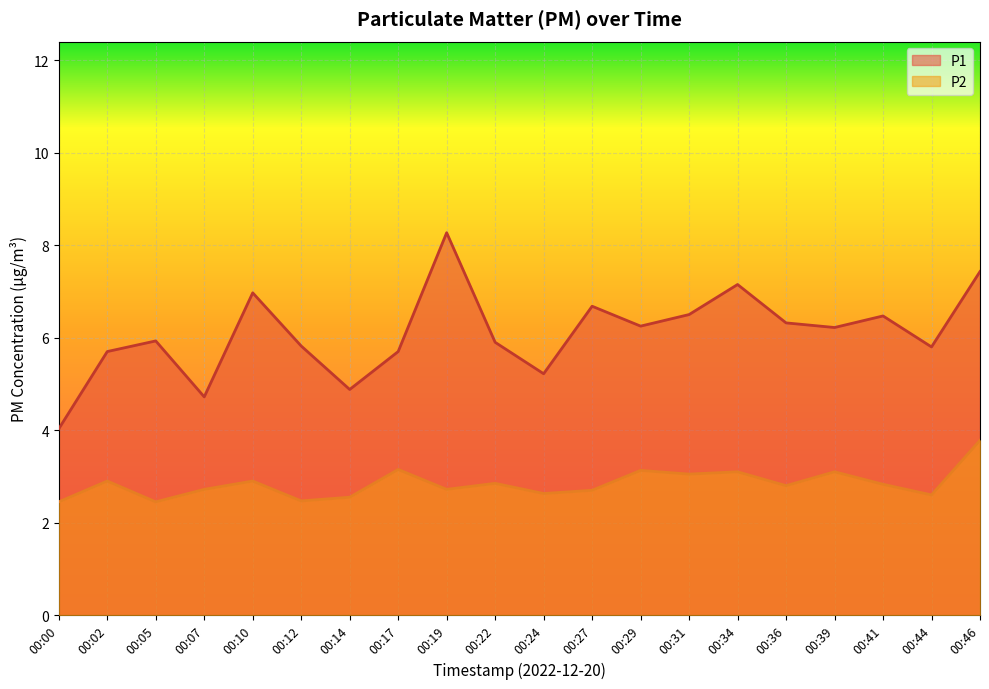

True or false: P2 and P1 intersect in this chart.

False